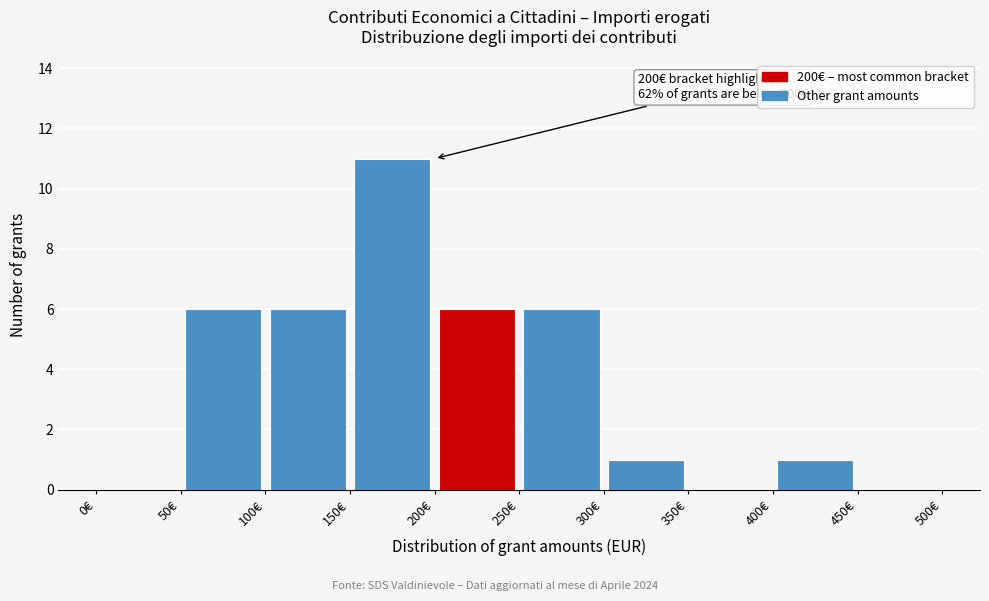

Over which range of the x-axis is the bar tallest?

150 to 200